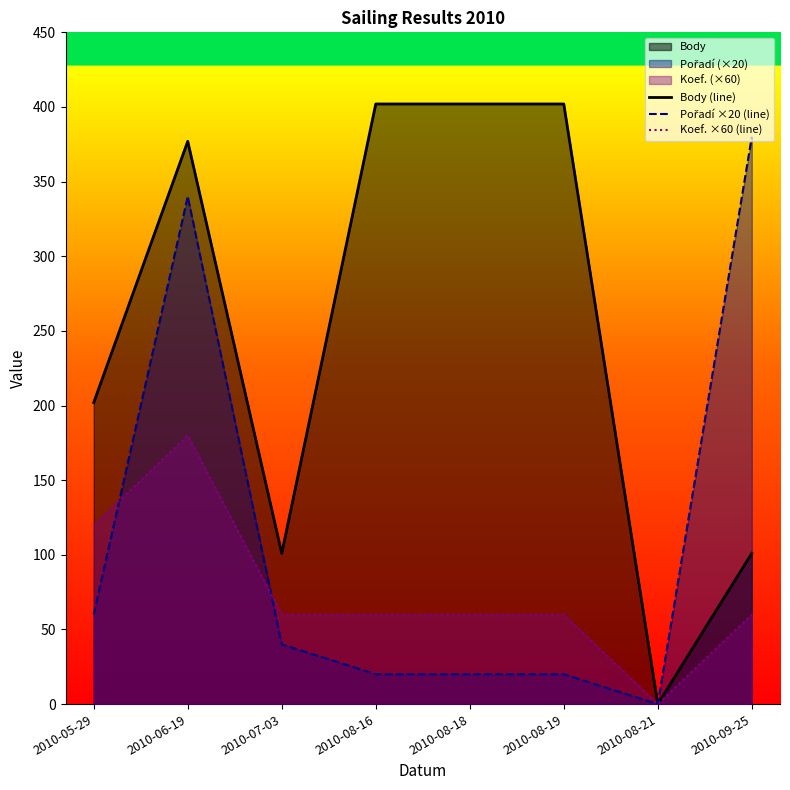

What is the sum of all Body (line) values?

1987